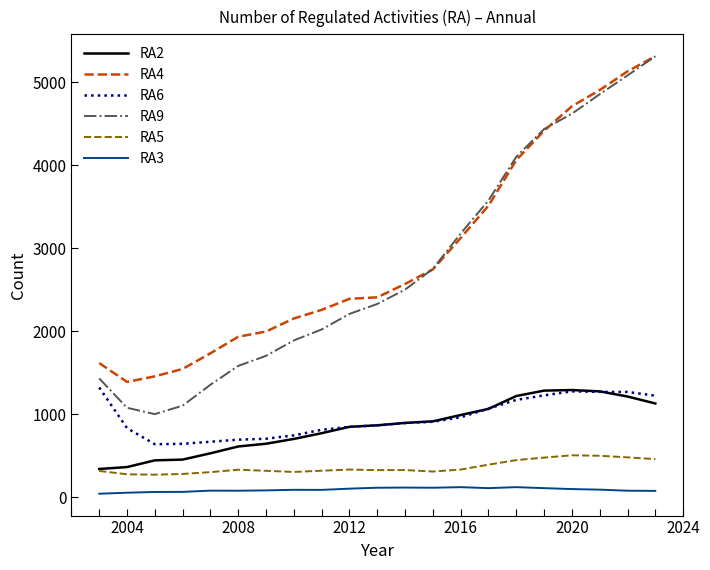

True or false: RA5 and RA3 intersect in this chart.

False